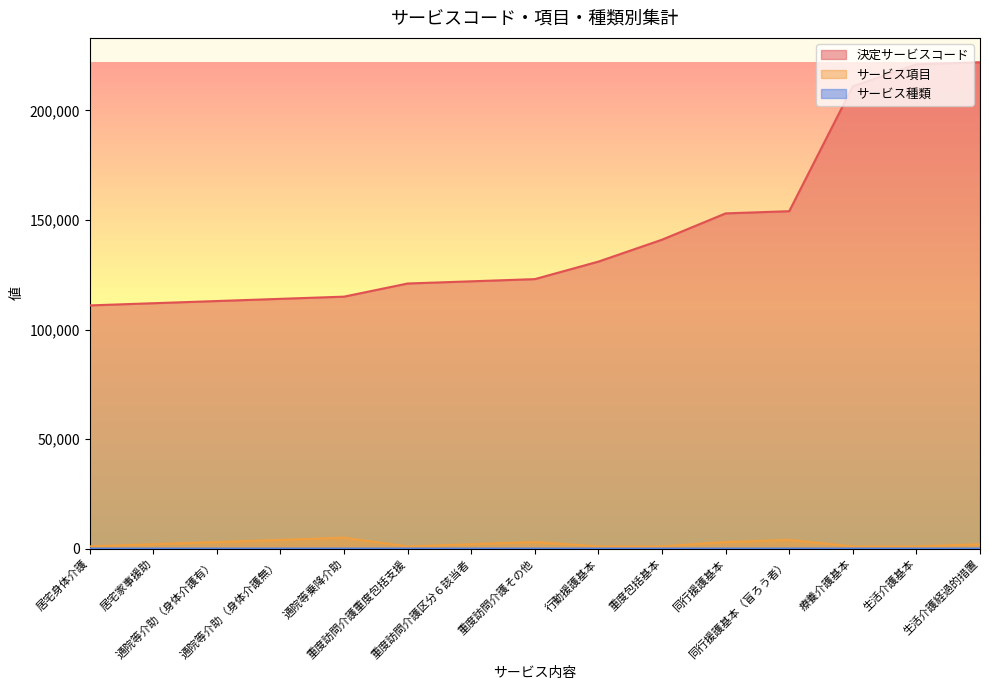

Between 重度訪問介護その他 and 重度訪問介護重度包括支援, which is larger?

重度訪問介護その他